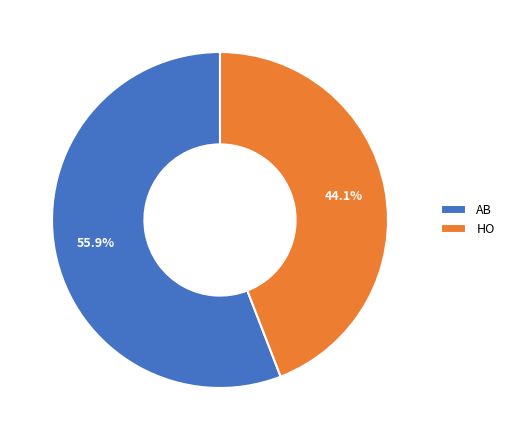

To the nearest percent, what percentage of the pie is HO?

44%